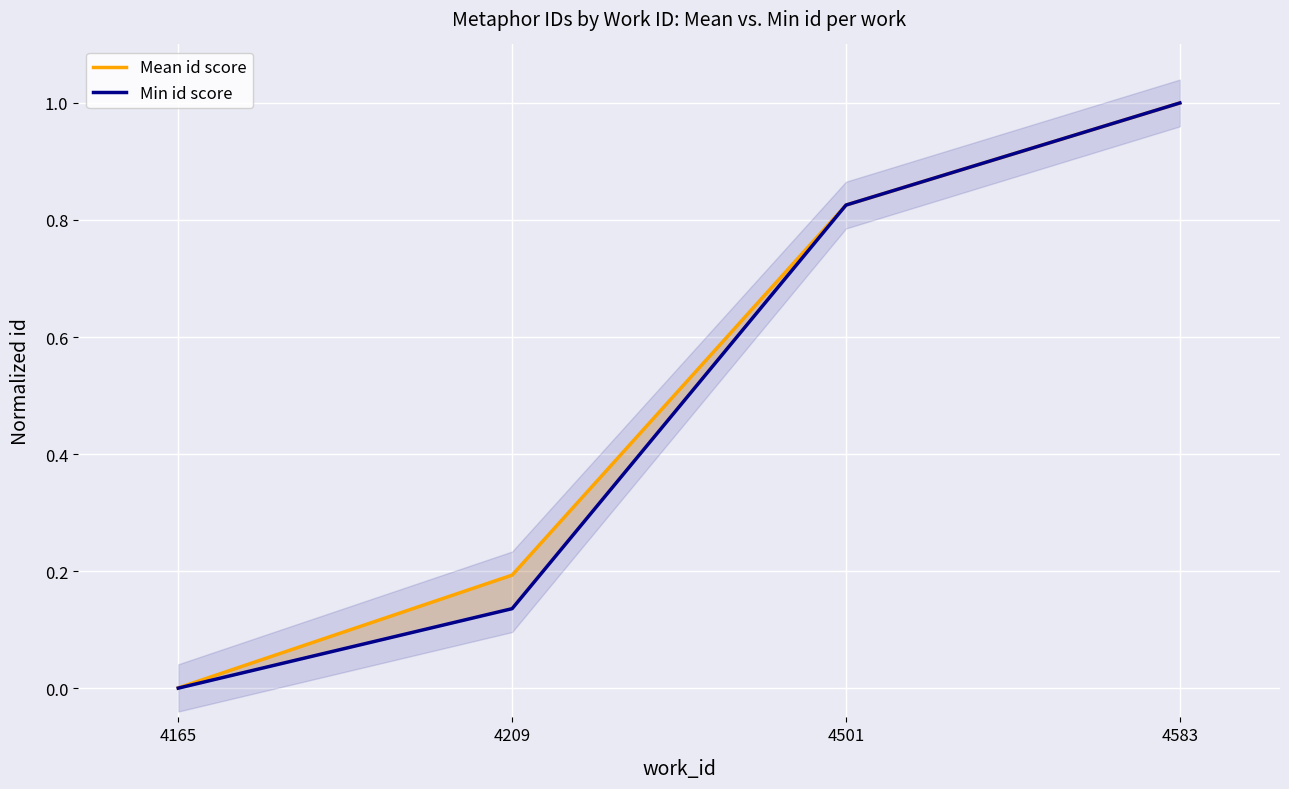

Does the chart display data point markers on the line(s)?

No